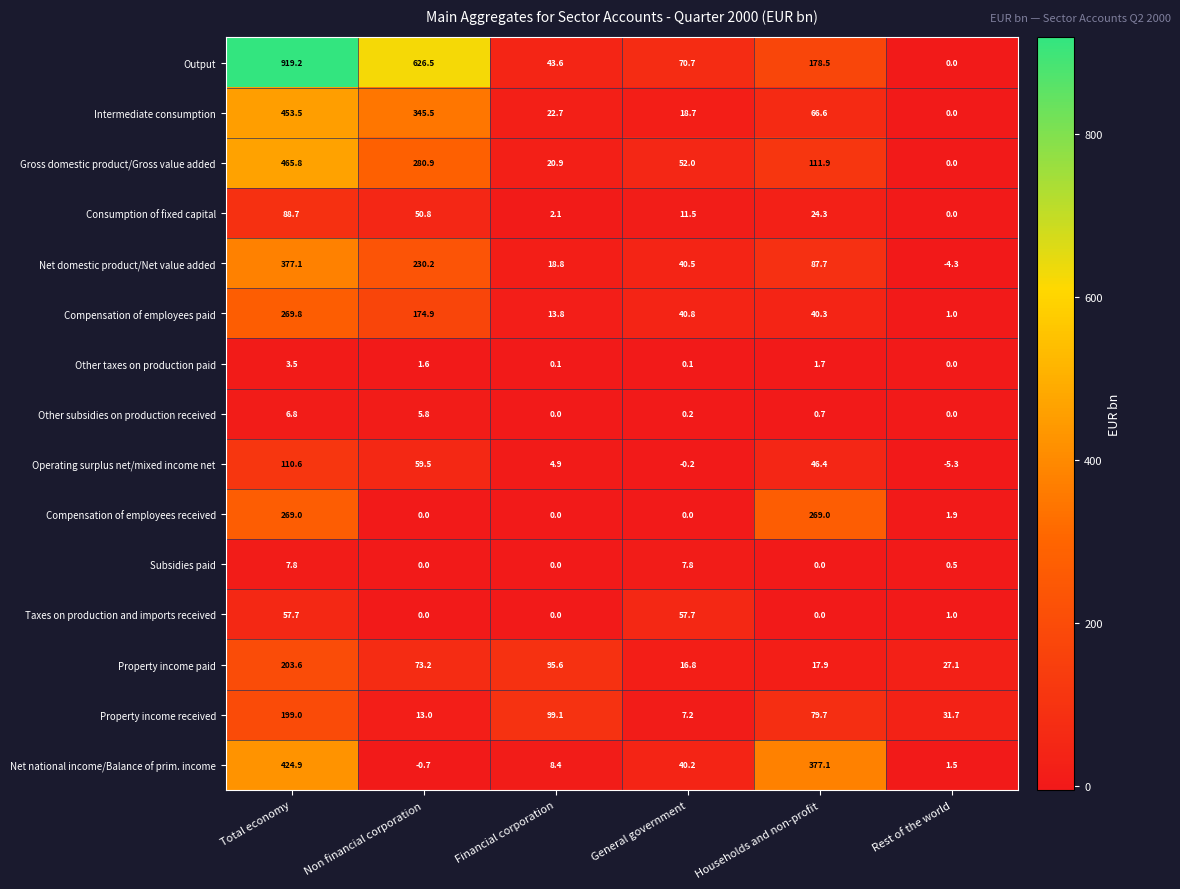

Is it true that Intermediate consumption equals 453.5 at Total economy?

True